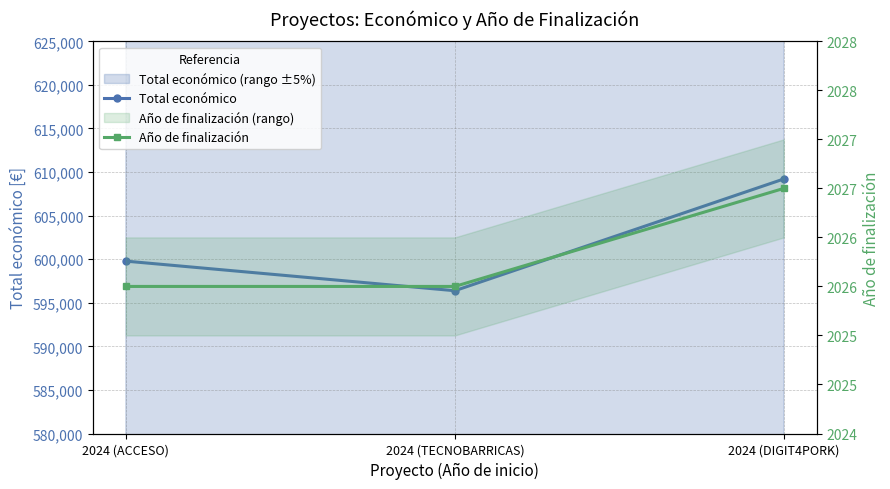

At which category is the sum across all series the highest?

2024 (DIGIT4PORK)